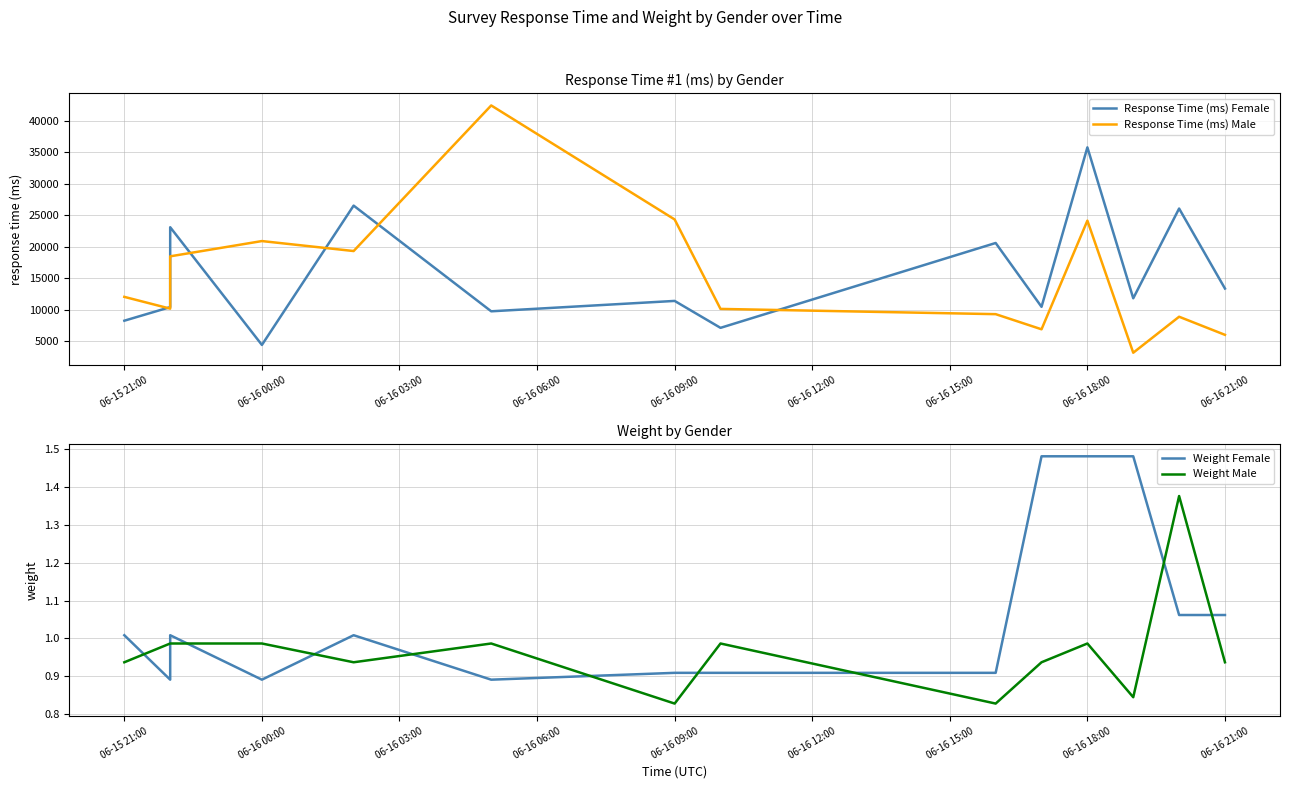

True or false: Weight Female and Response Time (ms) Male cross at least once.

False